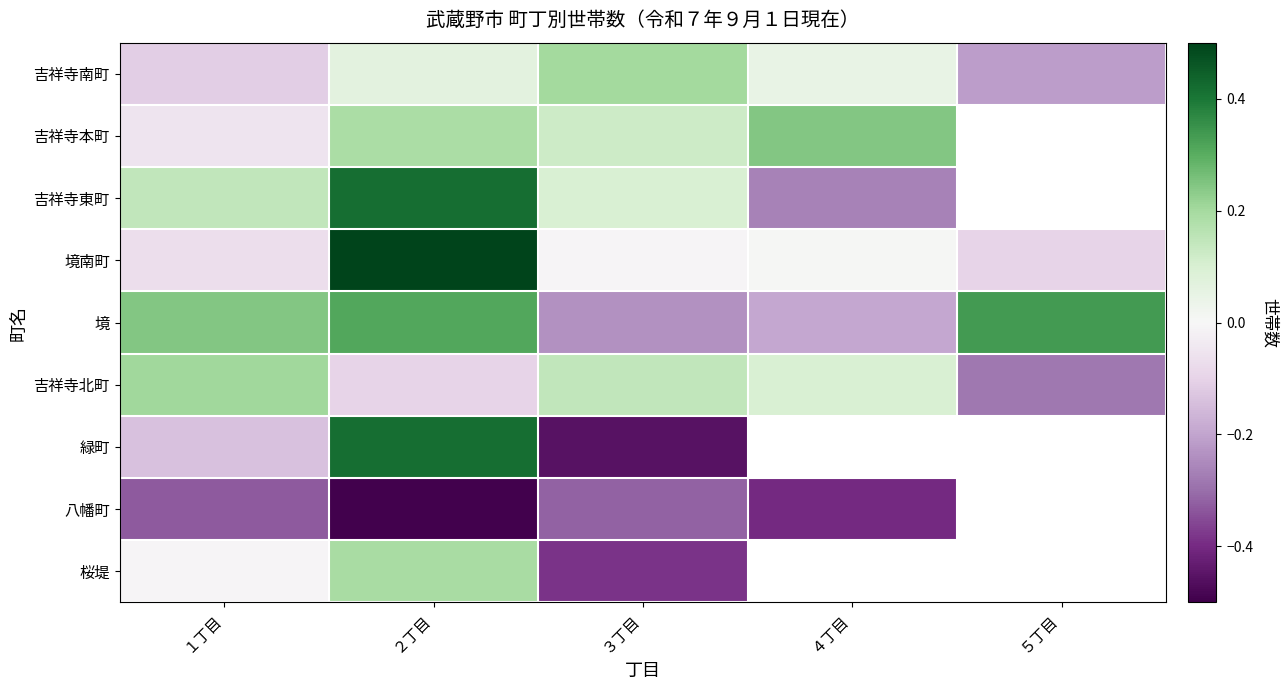

Count the number of data series in this chart.

9